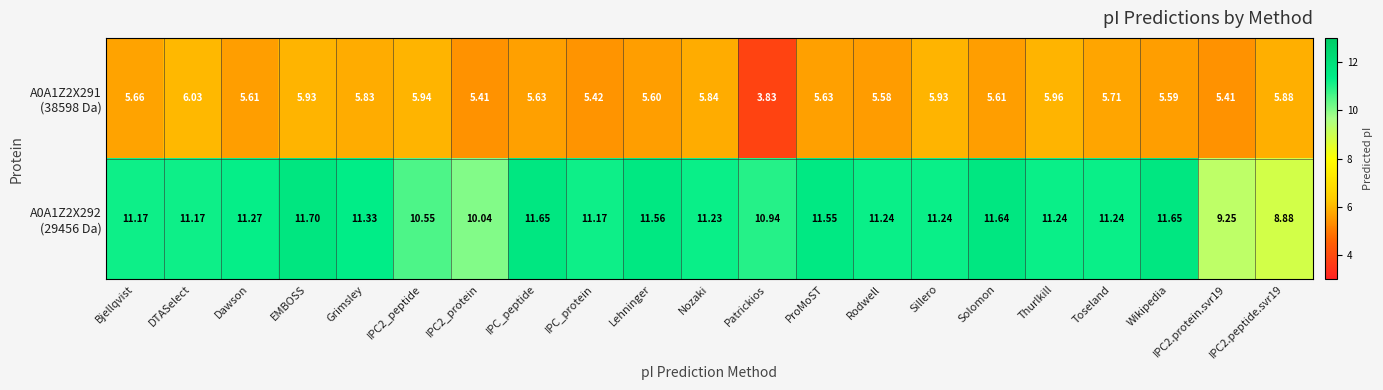

At which category is the sum across all series the highest?

EMBOSS